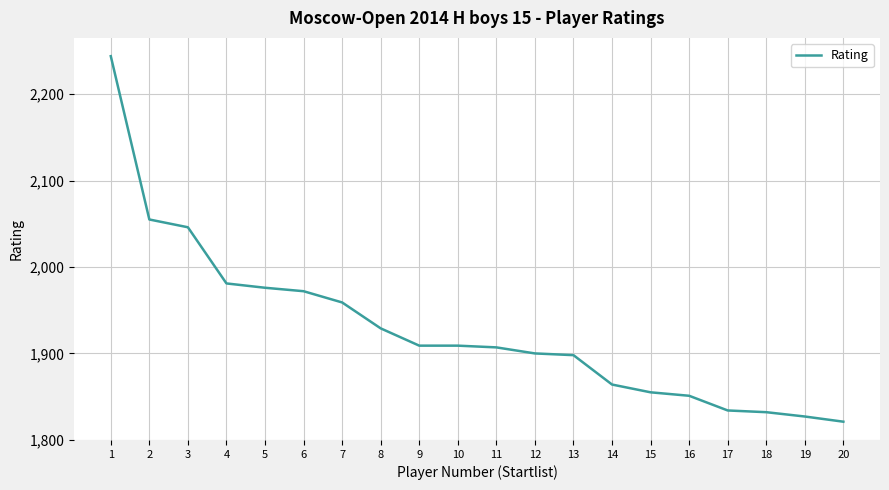

What is the approximate value at 6?

1972